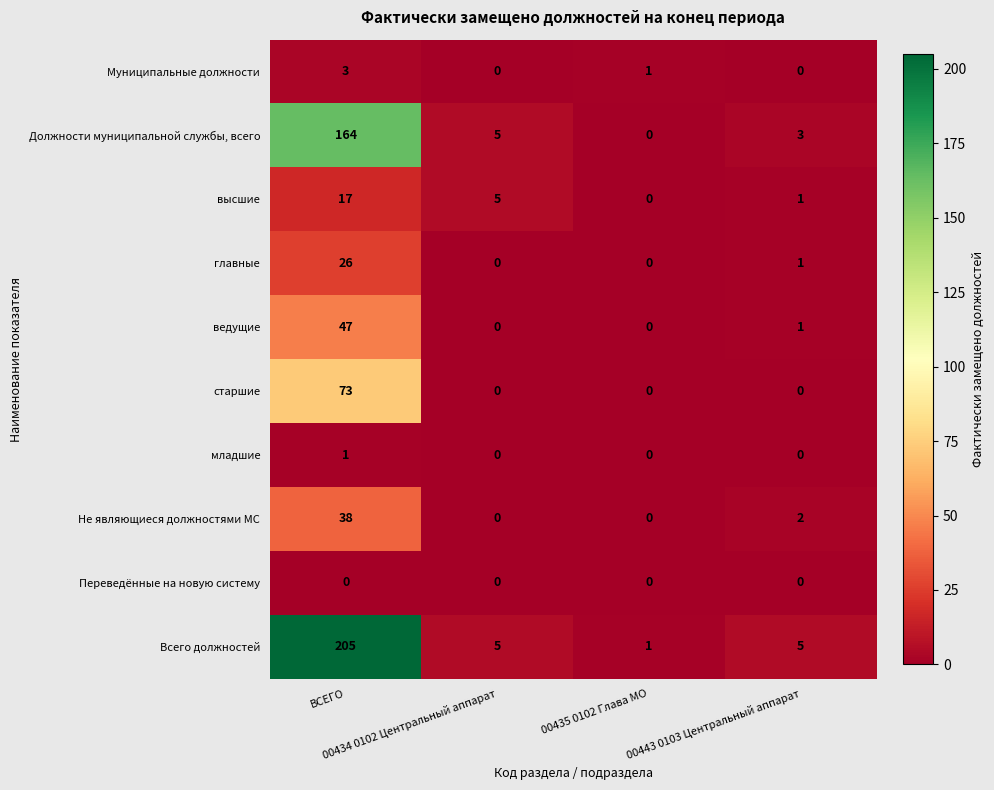

What is the difference between the maximum and second lowest values in the ведущие series?

47